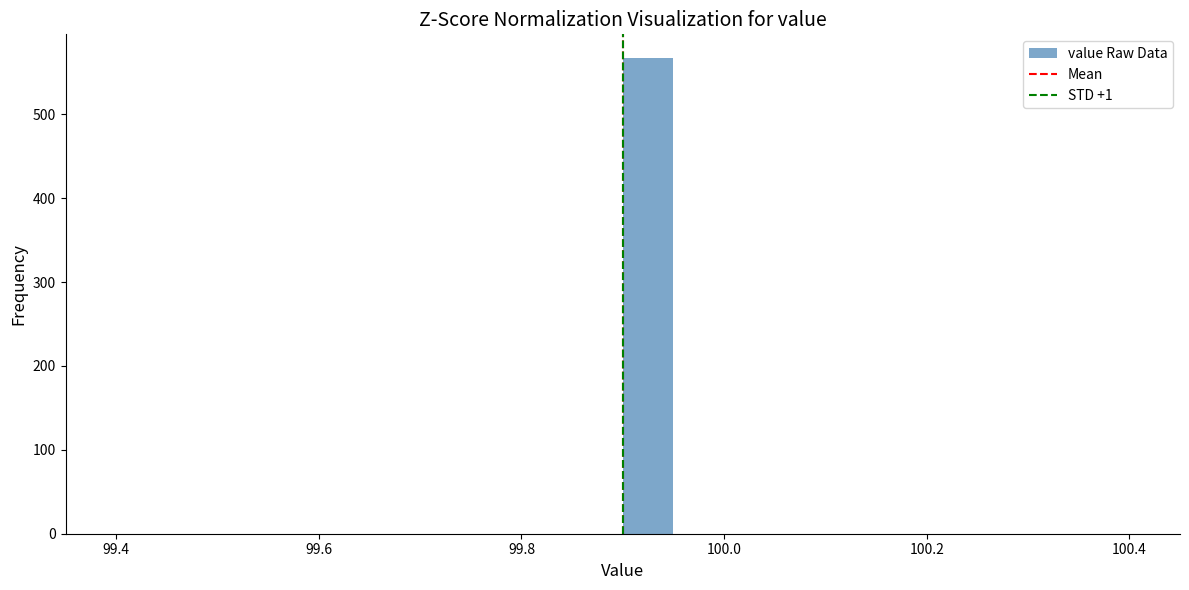

Read against the x-axis, roughly where is the centre of the tallest bar?

99.92